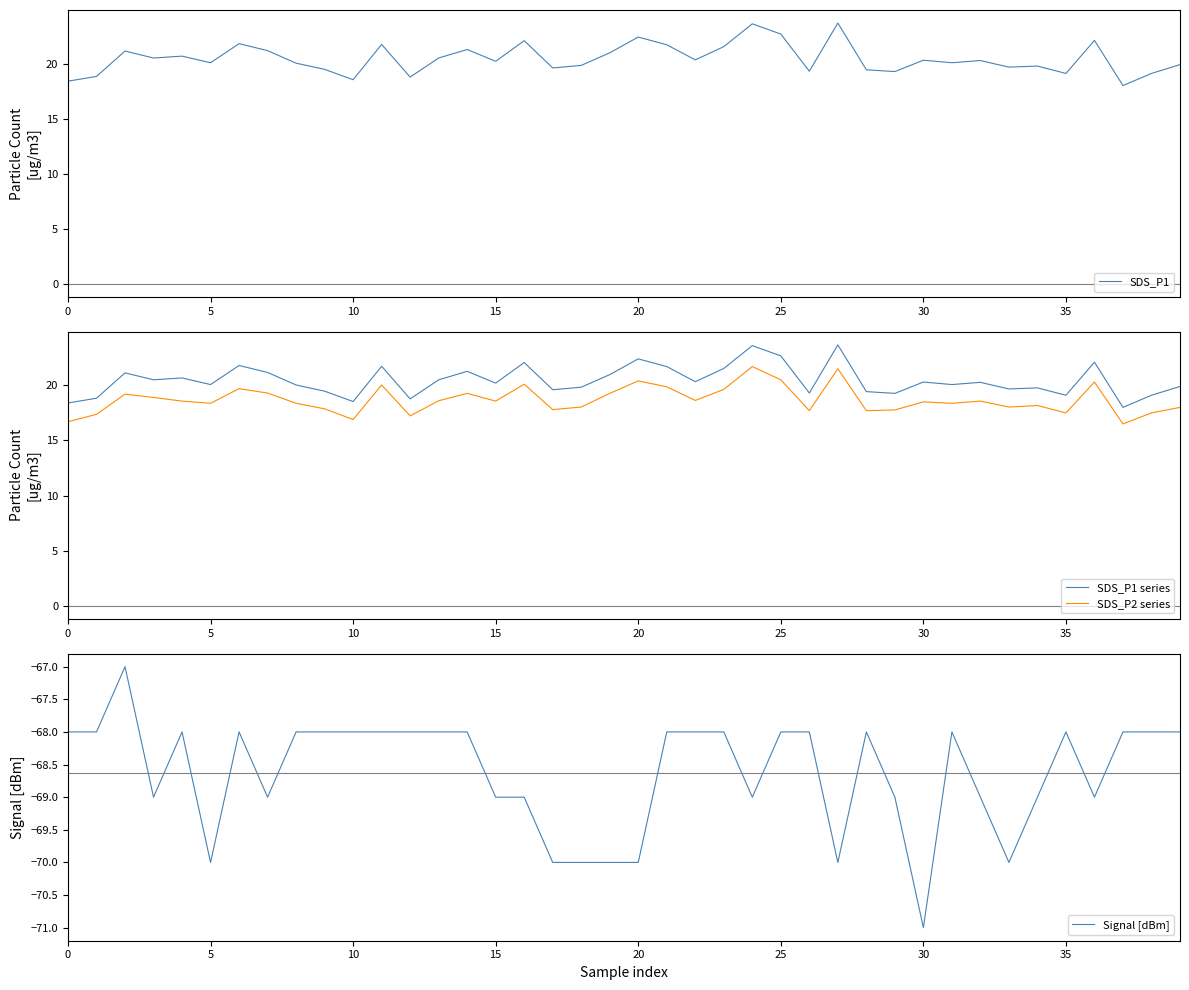

True or false: SDS_P1 series has a value of 20.3 at 30.

True